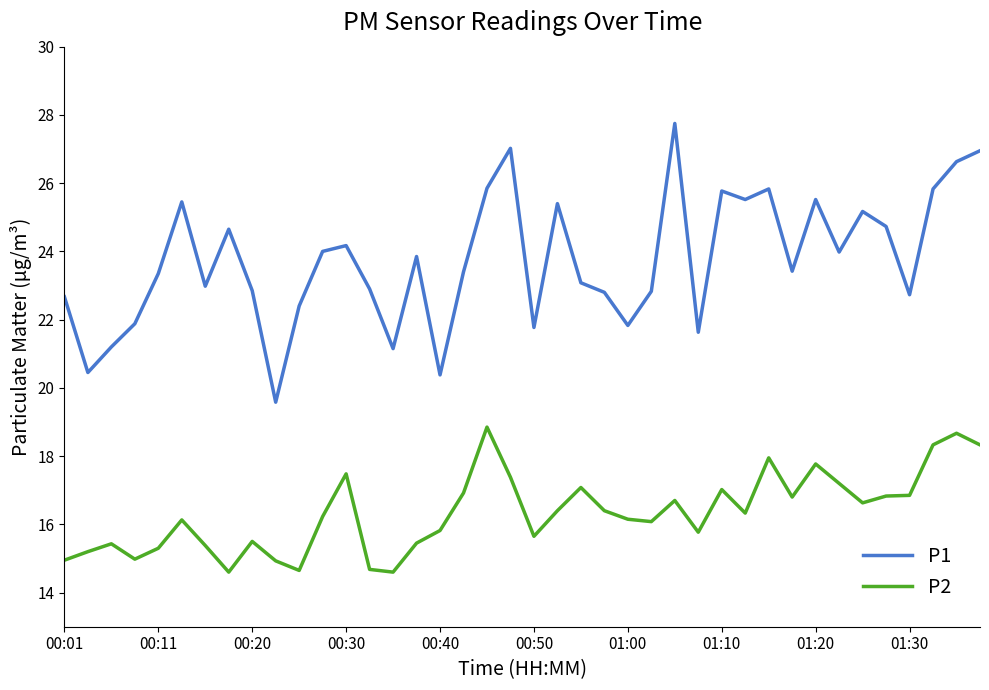

Which series has the widest spread of values?

P1